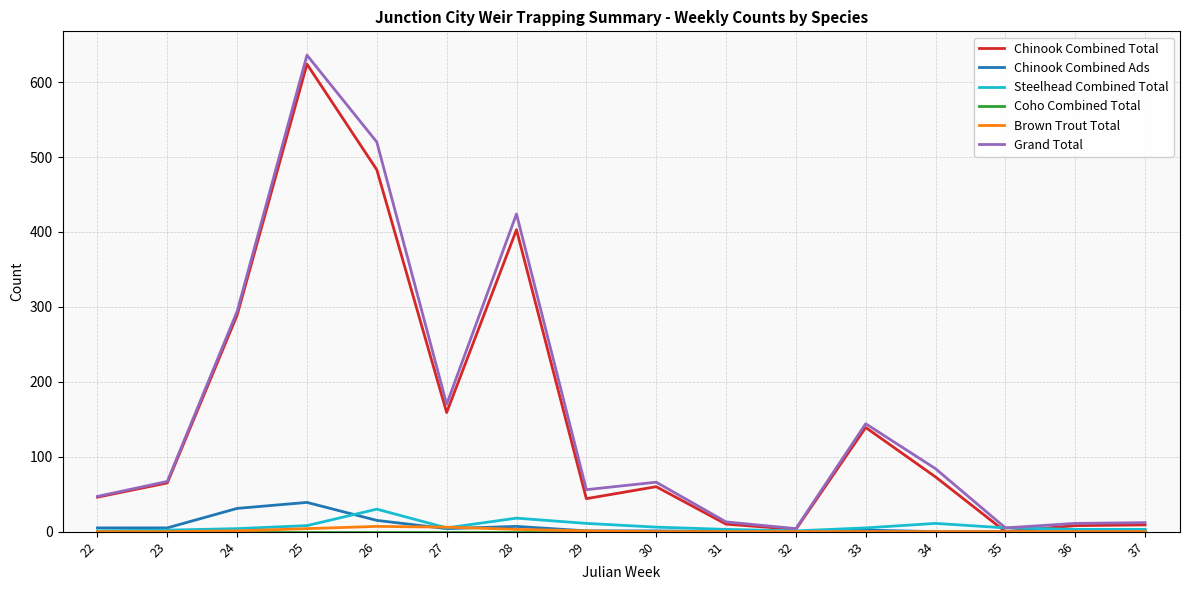

Which series has the largest range (max minus min)?

Grand Total